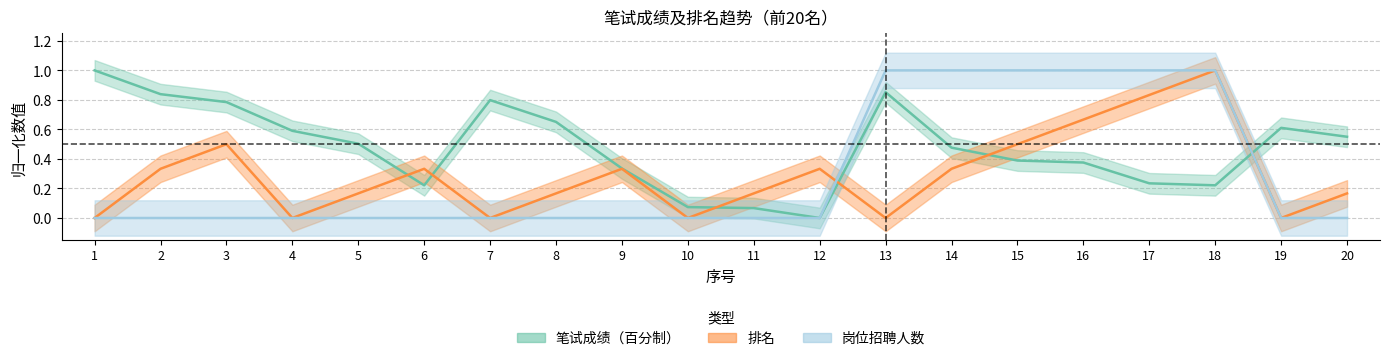

Is it true that 岗位招聘人数 equals -0.5 at 2?

False